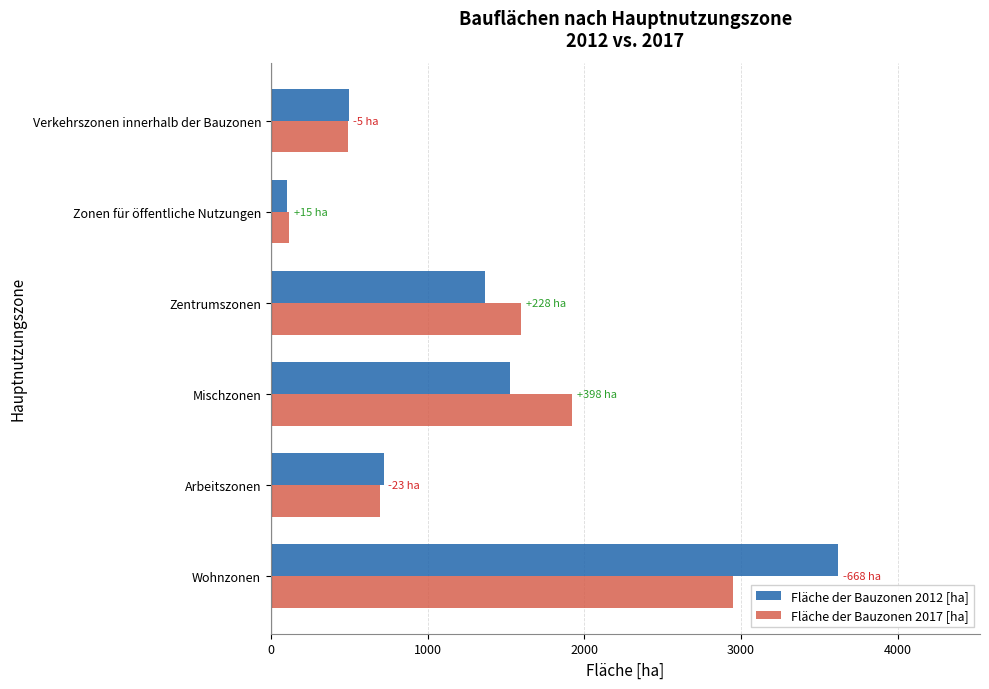

Is the value of Fläche der Bauzonen 2017 [ha] at Wohnzonen greater than the value of Fläche der Bauzonen 2012 [ha] at Verkehrszonen innerhalb der Bauzonen?

Yes